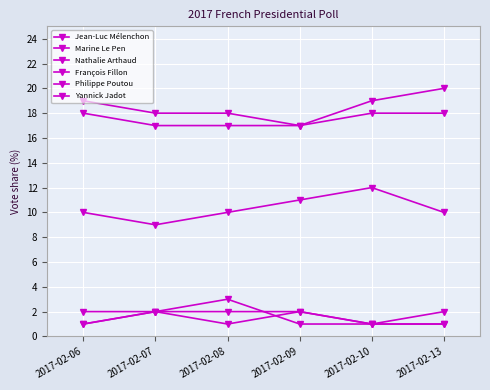

What is the total value across all series at 2017-02-08?

51